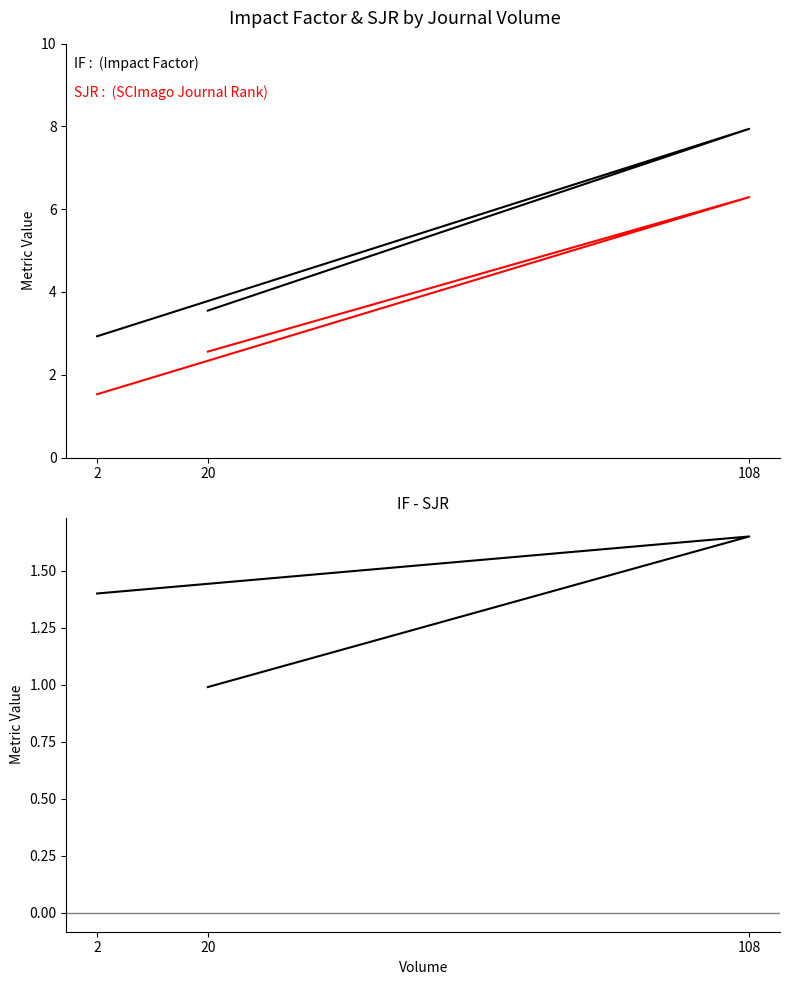

Rank the categories by IF-SJR value from highest to lowest.

108, 2, 20